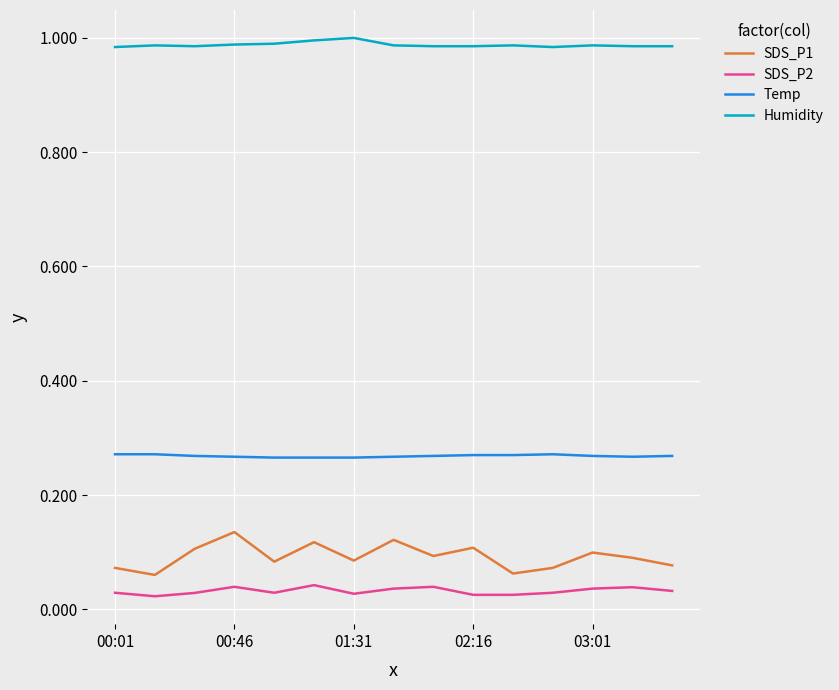

Which series has the largest total across all categories?

Humidity